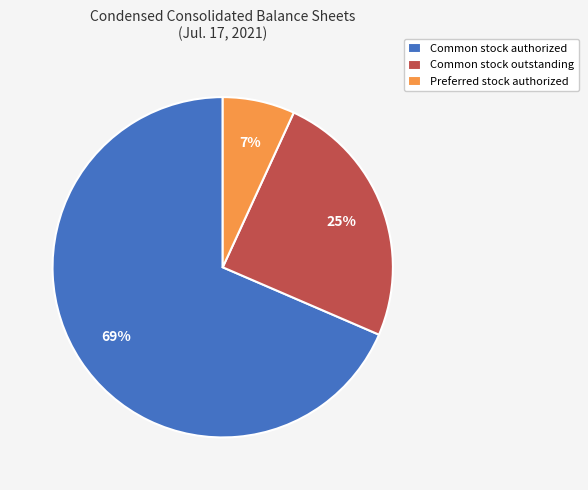

Which slice is the largest?

Common stock authorized